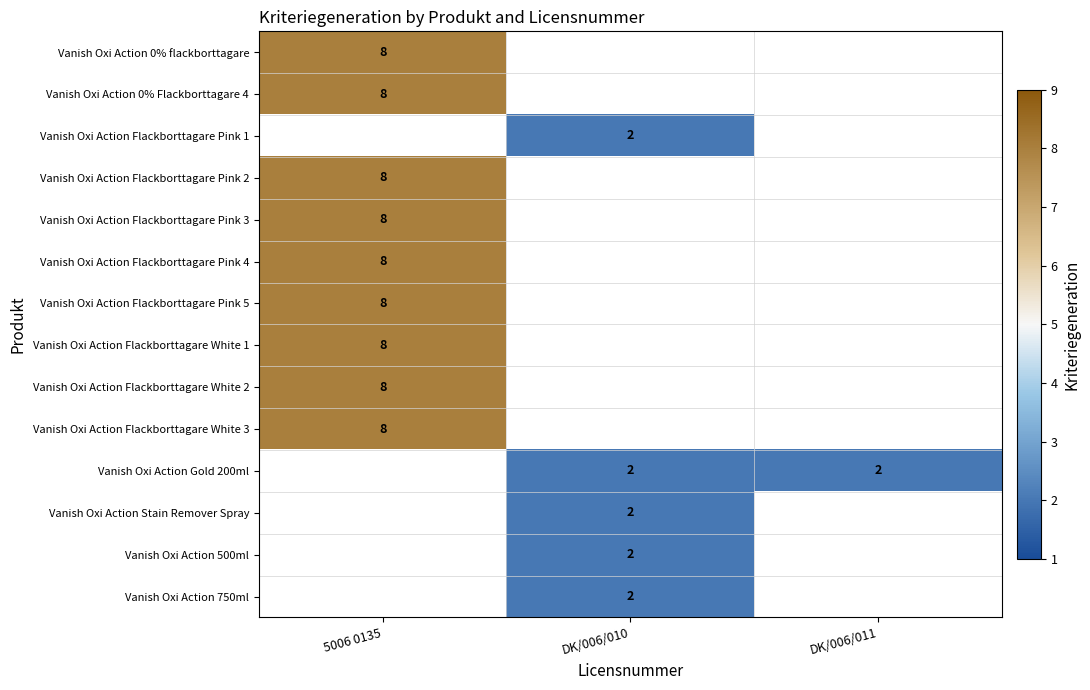

The Vanish Oxi Action 0% Flackborttagare 4 series shows 12 at 5006 0135. True or false?

False